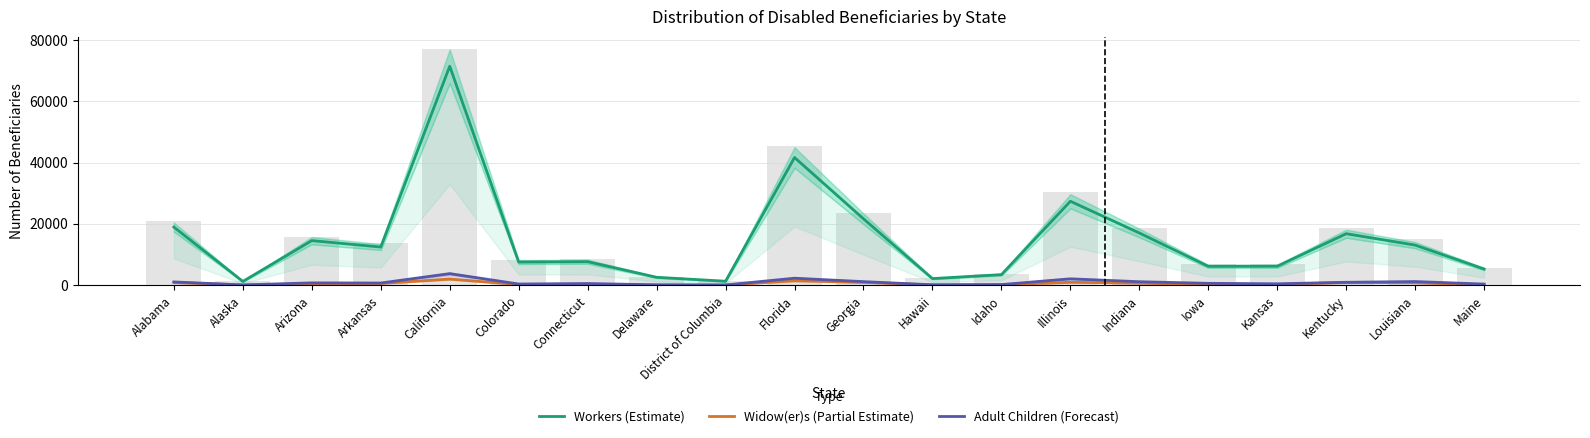

Reading left to right, what are all the values shown in this chart?

Workers (Estimate): 18950	1213	14537	12443	71471	7540	7660	2563	1280	41662	21654	2140	3432	27390	17029	6144	6178	16794	13070	5259
Widow(er)s (Partial Estimate): 869	24	390	564	1981	212	200	54	25	1446	904	69	122	931	645	196	206	862	779	139
Adult Children (Forecast): 1047	79	742	693	3758	368	528	98	56	2264	1146	120	186	2065	1116	592	436	934	1169	352